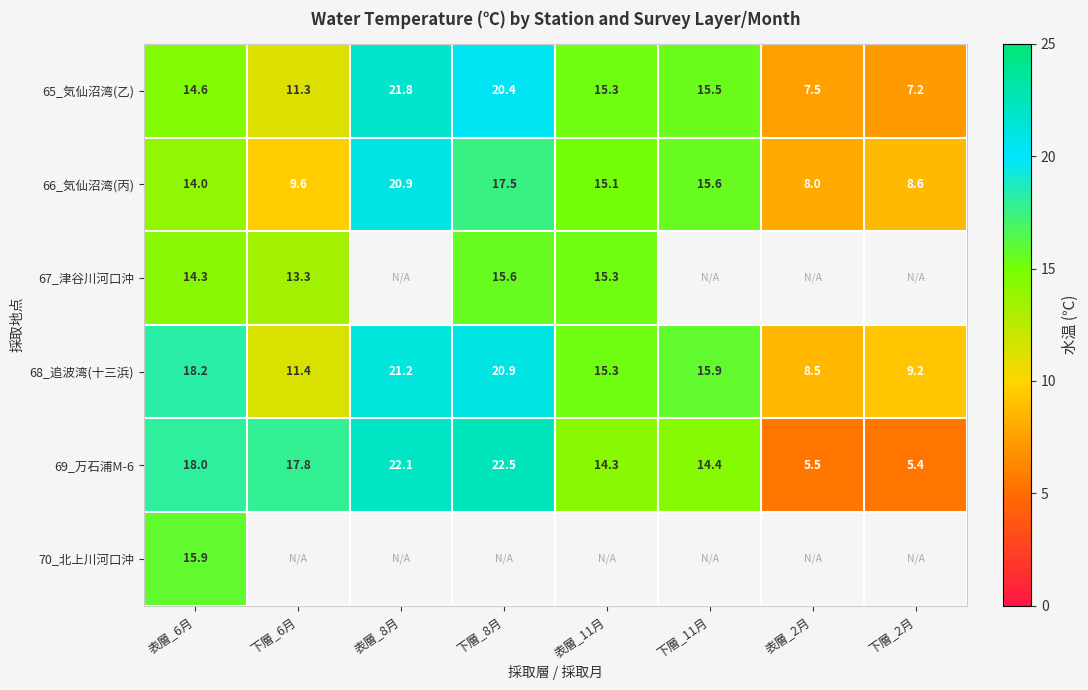

Which category has the highest value in the 66_気仙沼湾(丙) series?

表層_8月